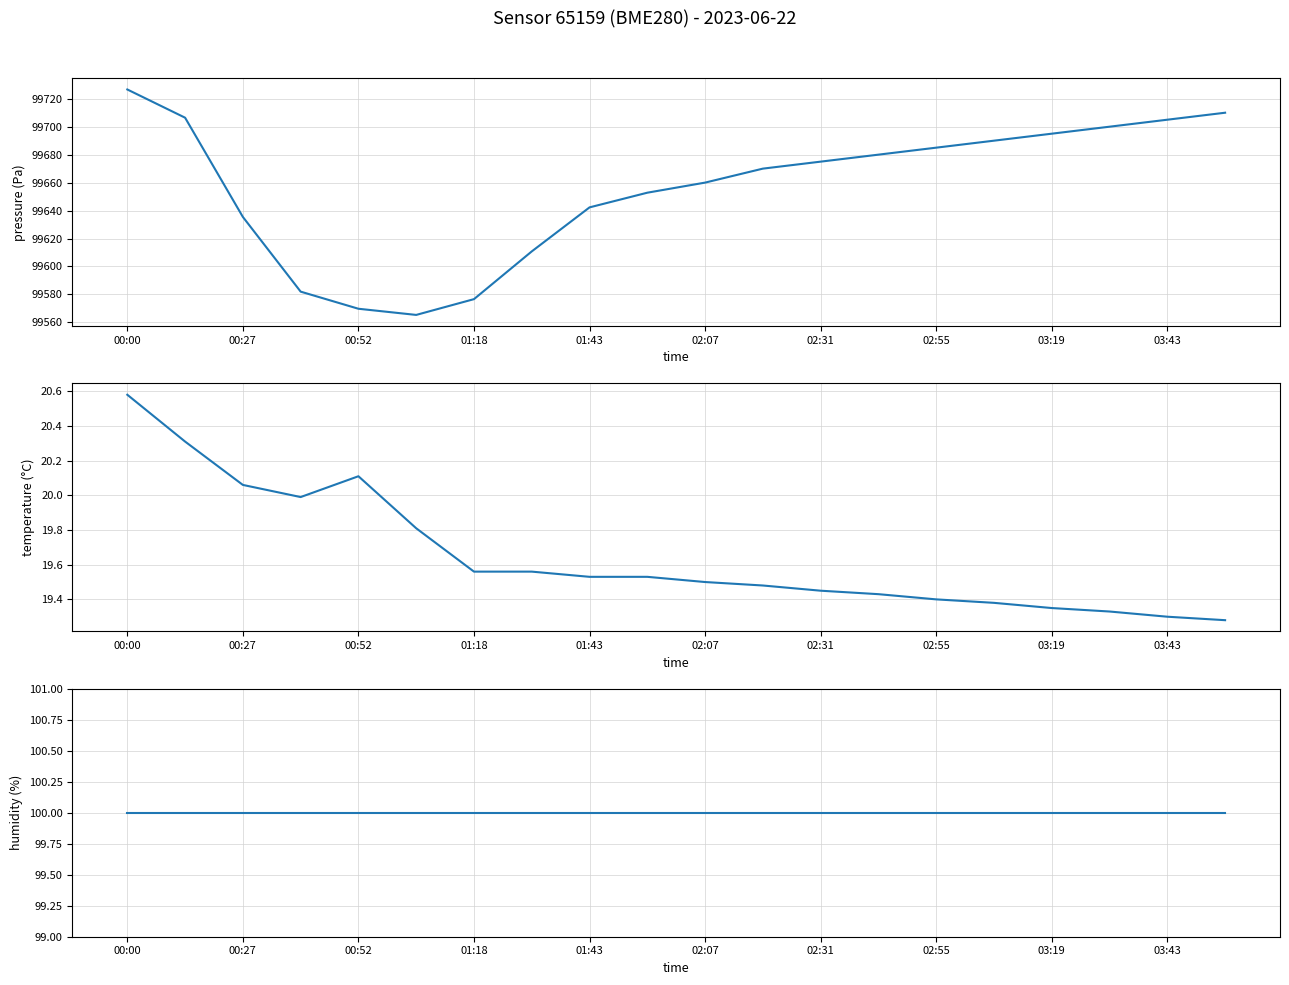

What is the minimum value for temperature?

19.3